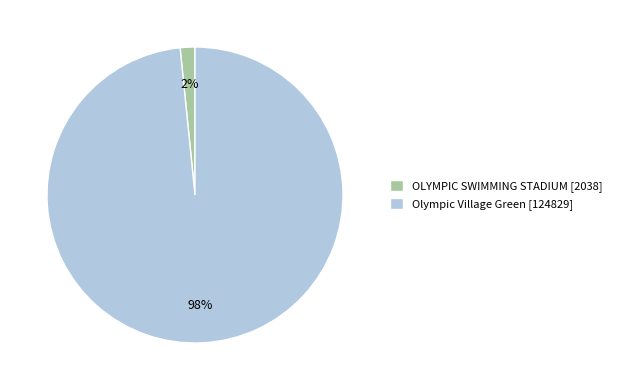

Is there a majority slice in this chart?

Yes